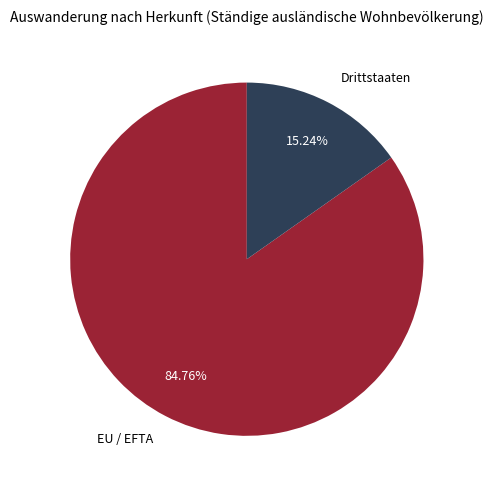

Between Drittstaaten and EU / EFTA, which is larger?

EU / EFTA